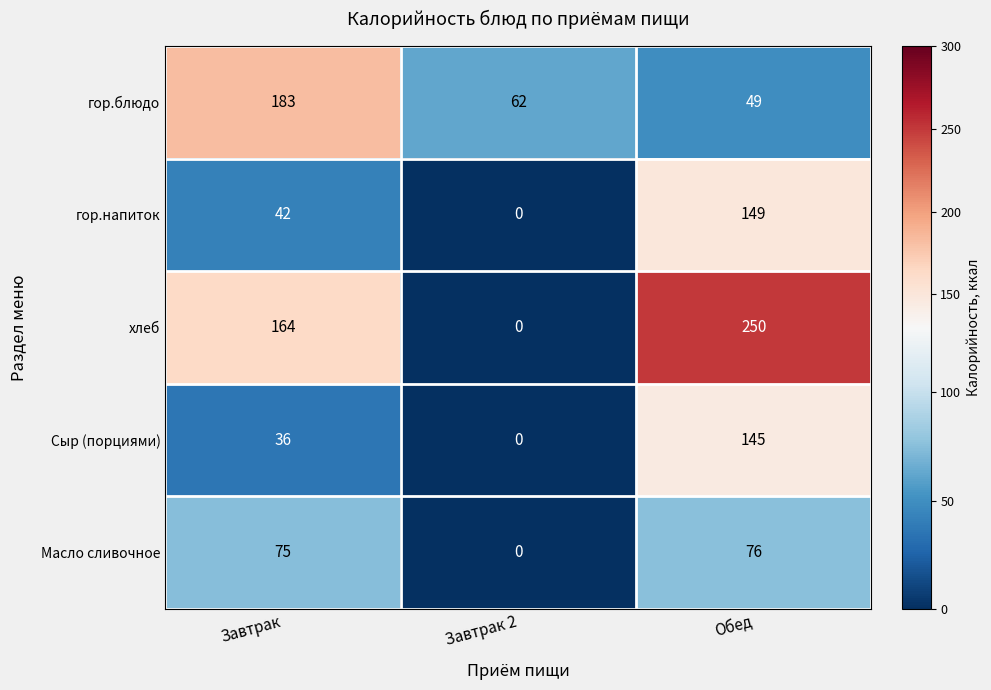

What is the average value of the Сыр (порциями) series?

60